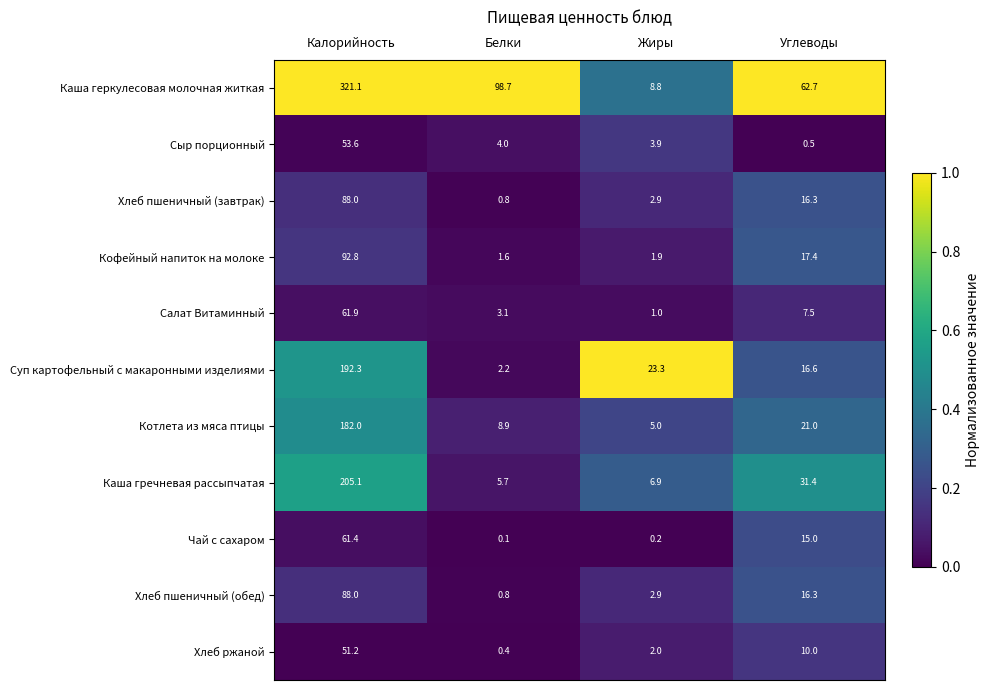

What is the difference between the maximum and minimum values in the Сыр порционный series?

53.1